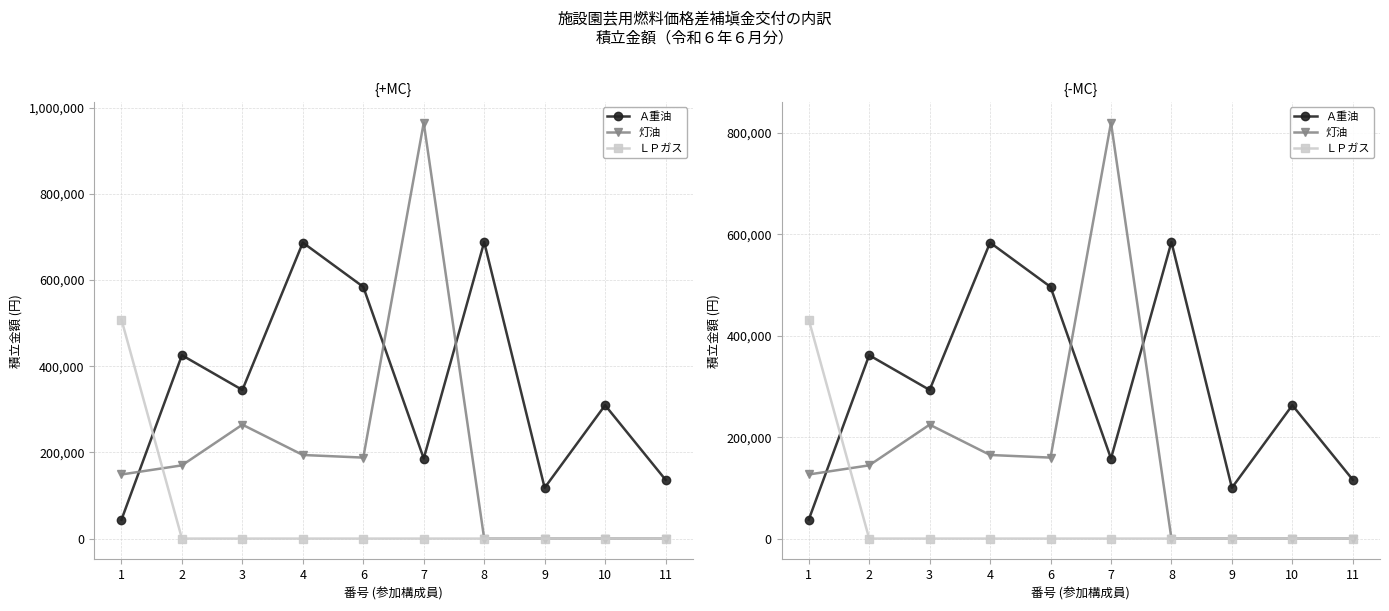

What is the highest value of the ＬＰガス series?

431842.5